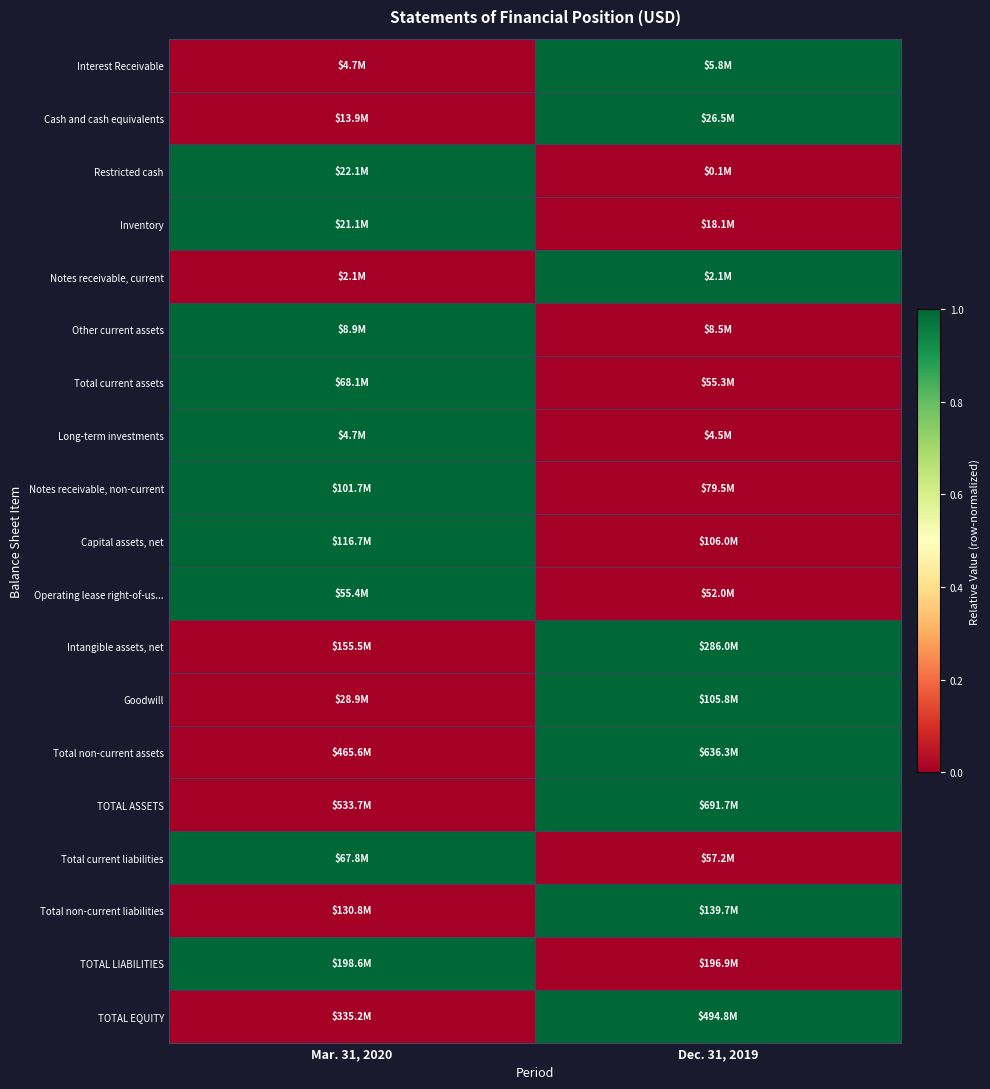

At which category is the sum across all series the highest?

Mar. 31, 2020